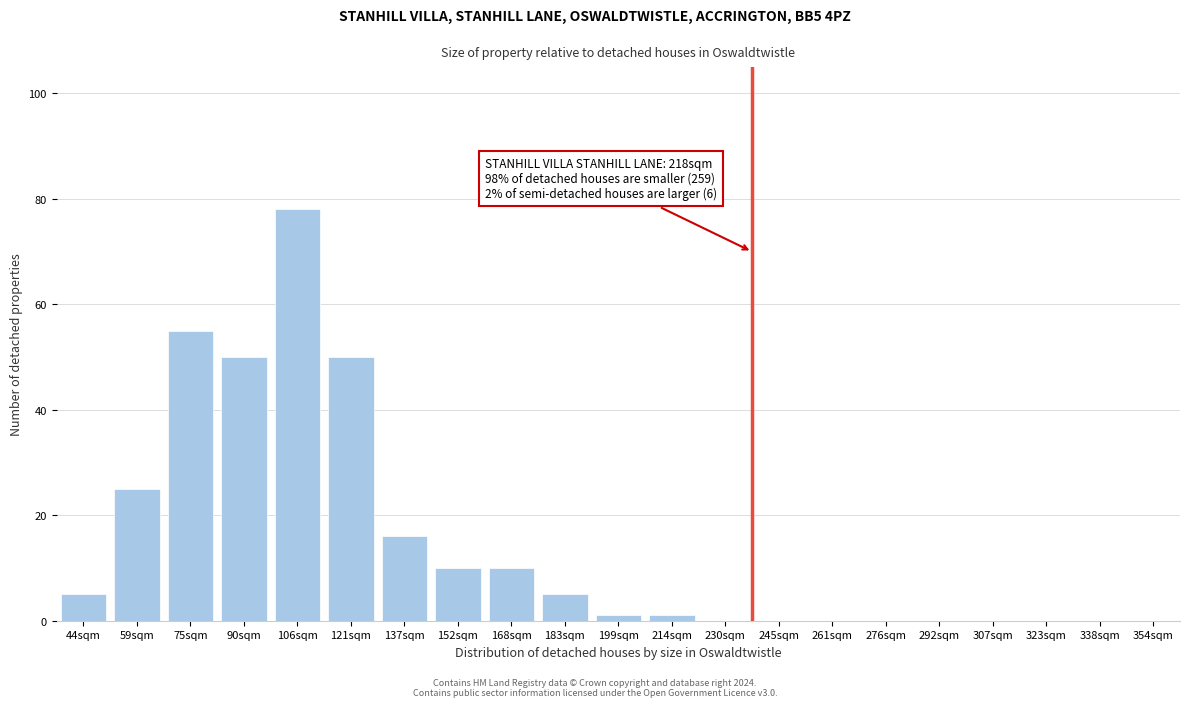

Reading left to right, list all the values displayed in this chart.

44sqm=5	59sqm=25	75sqm=55	90sqm=50	106sqm=78	121sqm=50	137sqm=16	152sqm=10	168sqm=10	183sqm=5	199sqm=1	214sqm=1	230sqm=0	245sqm=0	261sqm=0	276sqm=0	292sqm=0	307sqm=0	323sqm=0	338sqm=0	354sqm=0